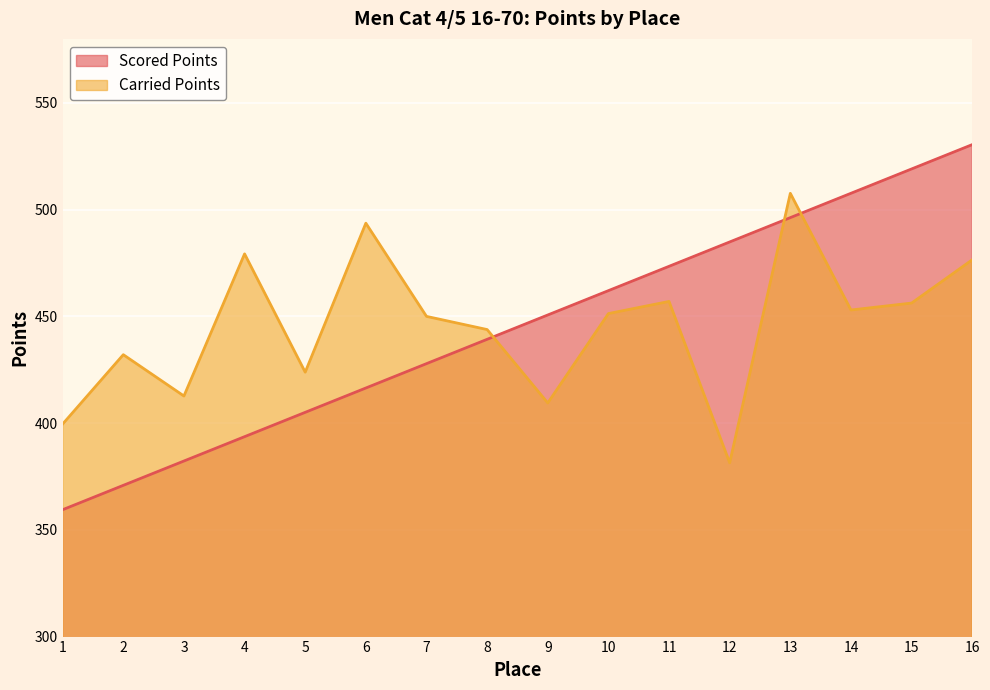

What is the value of the Carried Points point at the 2nd from the left?

432.1